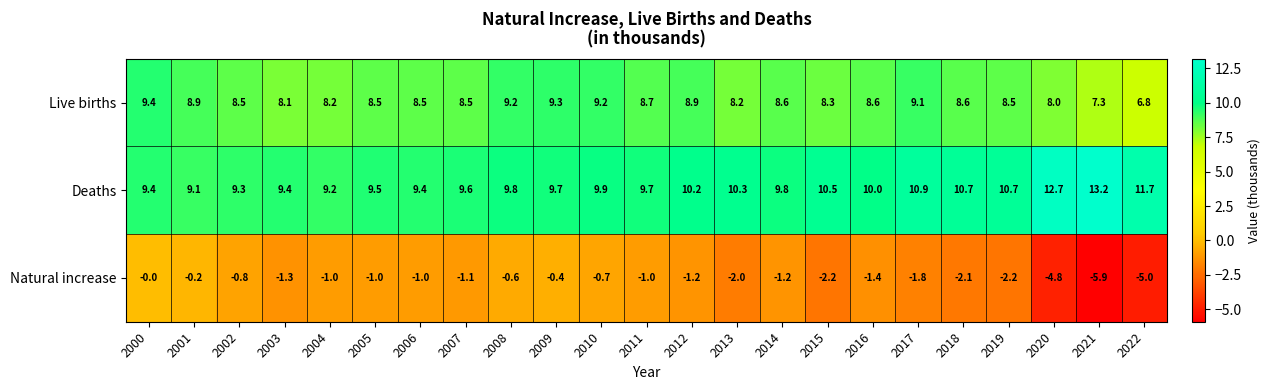

At which category is the sum across all series the highest?

2000